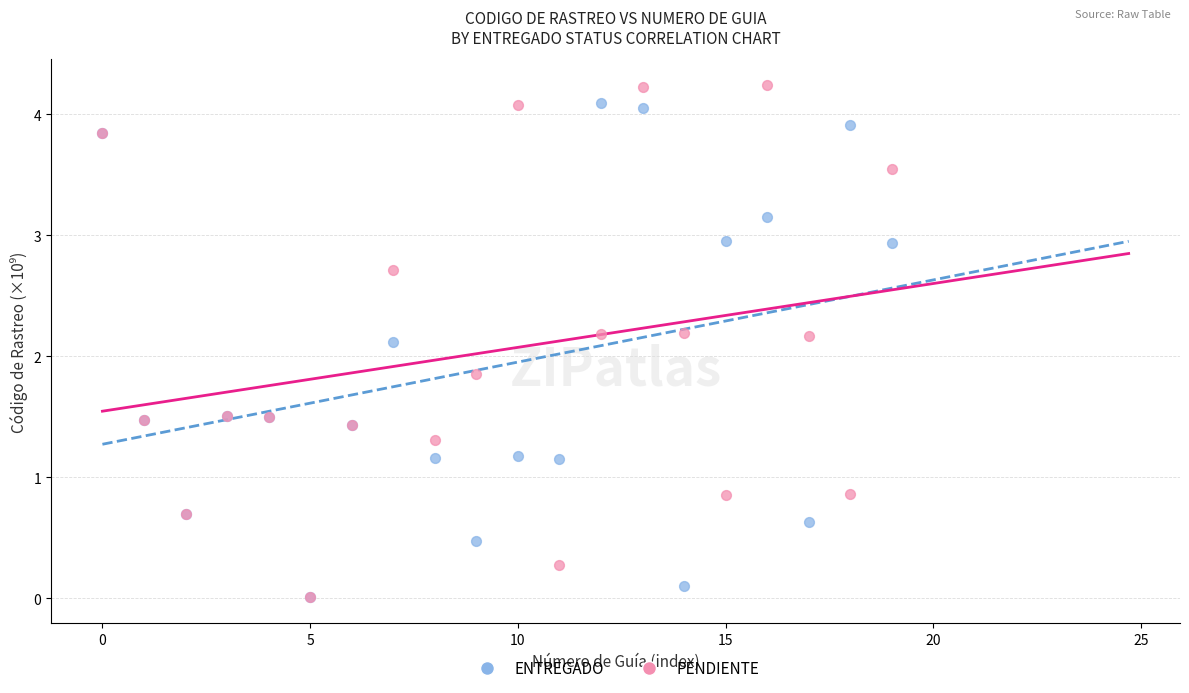

Which series reaches the maximum Y coordinate?

PENDIENTE